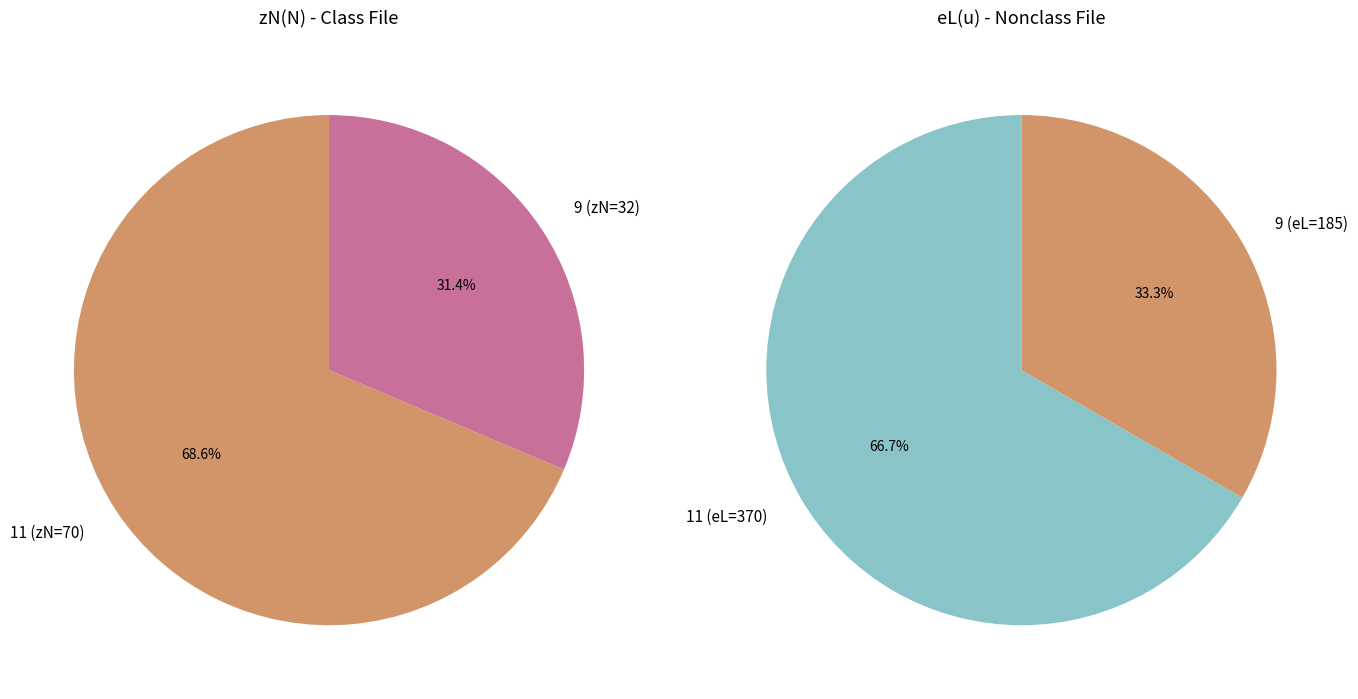

Between 9 and 11, which is larger?

11